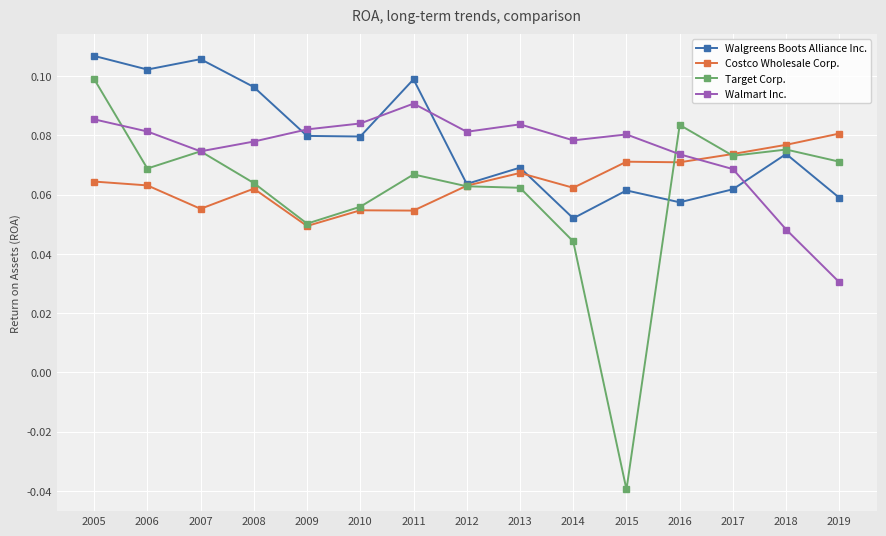

Which series changed the most between 2013 and 2018?

Walmart Inc.